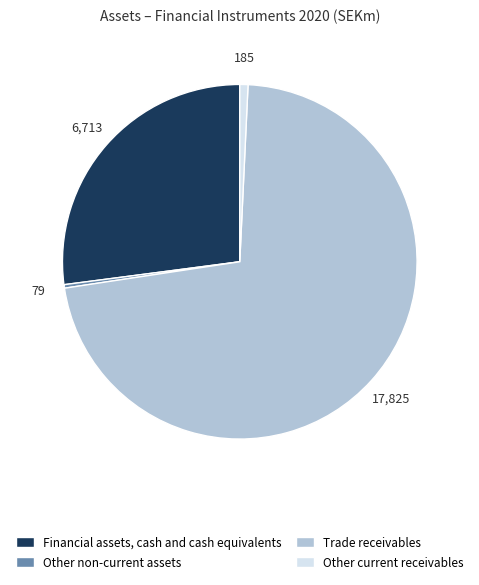

What is the ratio of the value at Other current receivables to the value at Other non-current assets?

2.3